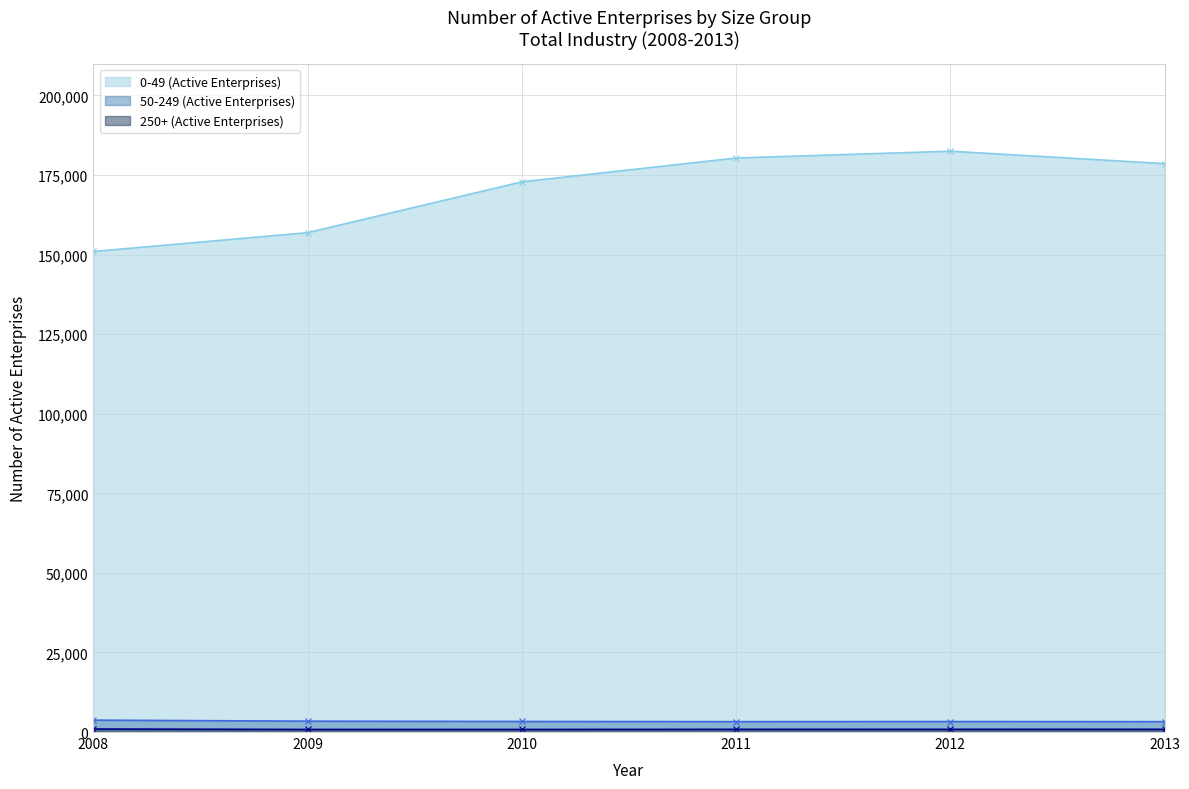

What is the value of the 0-49 (Active Enterprises) point at the 3rd from the left?

172845